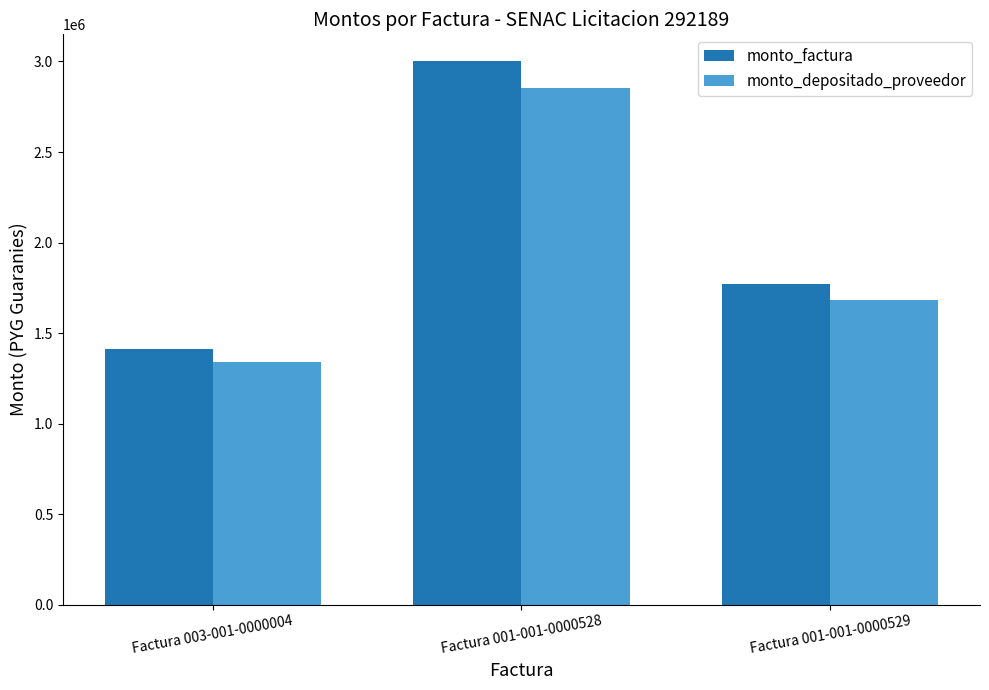

True or false: monto_depositado_proveedor has a value of 2852946 at Factura 001-001-0000528.

True